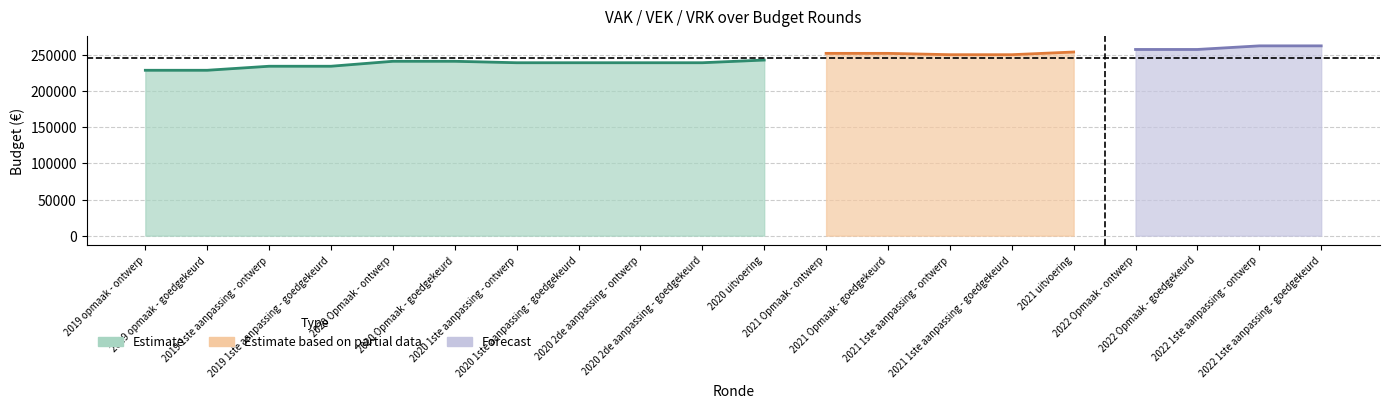

Is the value of VAK at 2022 1ste aanpassing - goedgekeurd greater than the value of VRK at 2021 Opmaak - goedgekeurd?

Yes